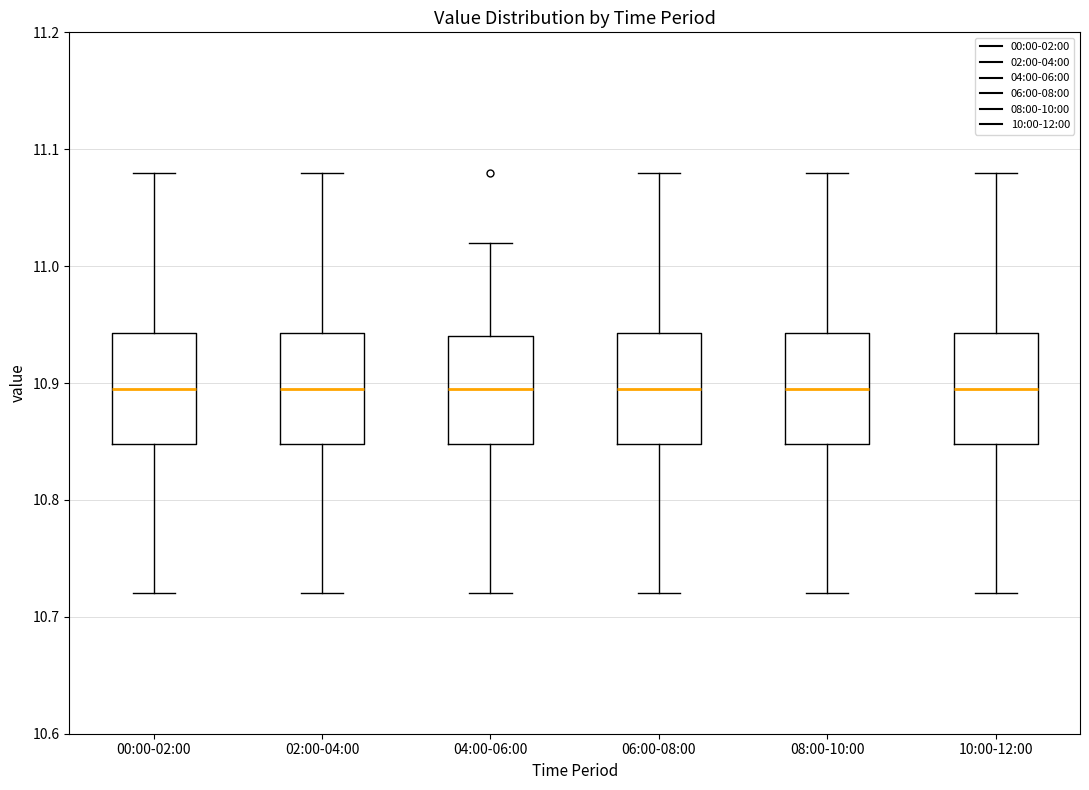

Reading left to right, transcribe this box plot: for each box, give where its median line is, the range the box spans, and where its two whiskers end, as read against the y-axis. The values are not printed on the chart, so give them approximately, as read against the axis.

00:00-02:00: median 10.90, box 10.85 to 10.94, whiskers 10.72 to 11.08
02:00-04:00: median 10.90, box 10.85 to 10.94, whiskers 10.72 to 11.08
04:00-06:00: median 10.90, box 10.85 to 10.94, whiskers 10.72 to 11.02
06:00-08:00: median 10.90, box 10.85 to 10.94, whiskers 10.72 to 11.08
08:00-10:00: median 10.90, box 10.85 to 10.94, whiskers 10.72 to 11.08
10:00-12:00: median 10.90, box 10.85 to 10.94, whiskers 10.72 to 11.08